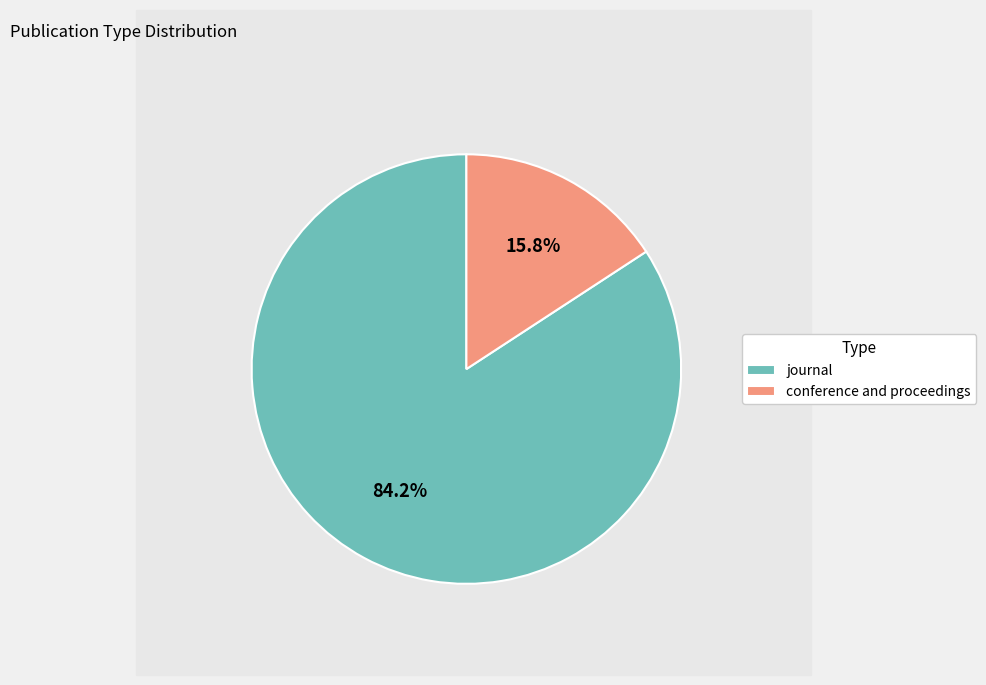

Does conference and proceedings account for over 50% of the chart?

No